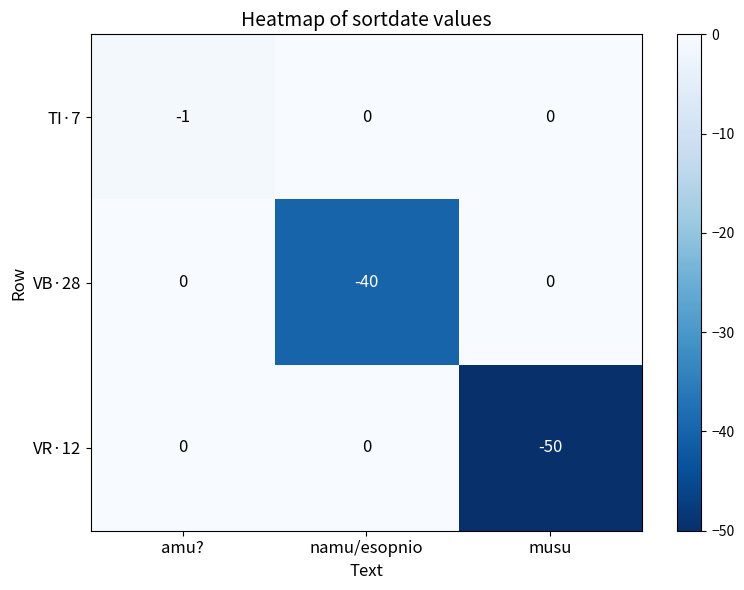

Count the VR·12 values in the range -50 to 0.

3